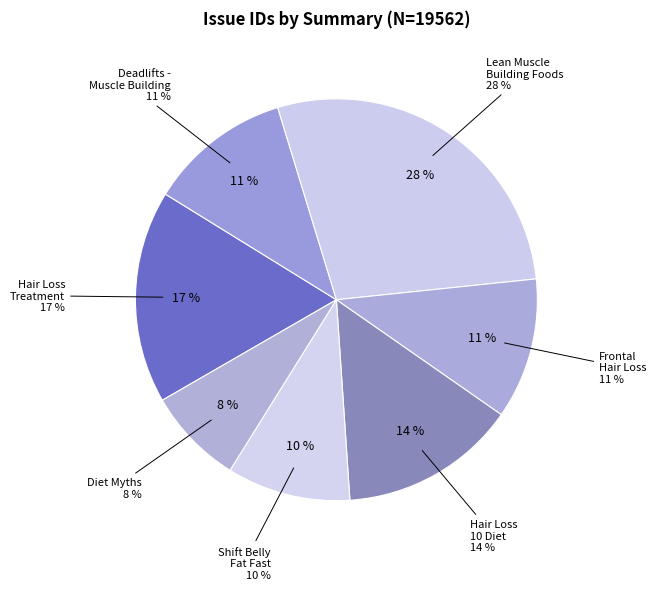

Which has a higher value, Diet Myths That stop Us Fat or Lean Muscle Building Foods?

Lean Muscle Building Foods